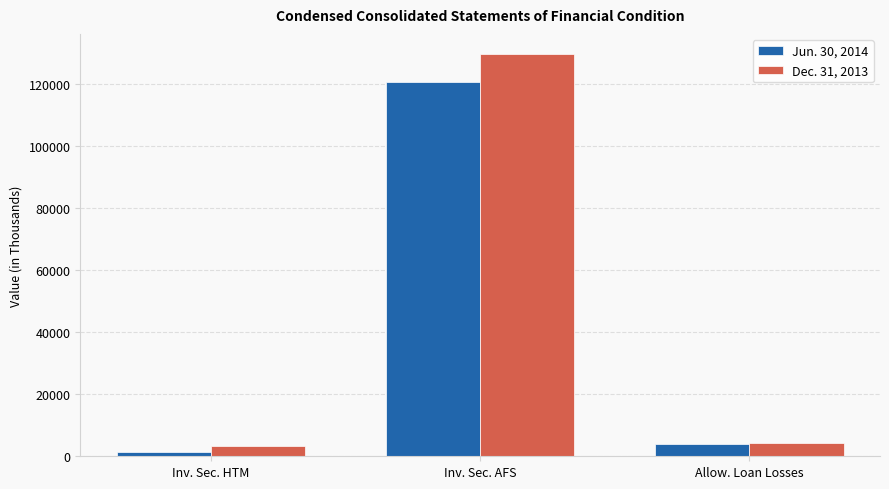

Between Inv. Sec. HTM and Allow. Loan Losses, which series saw the biggest shift?

Jun. 30, 2014